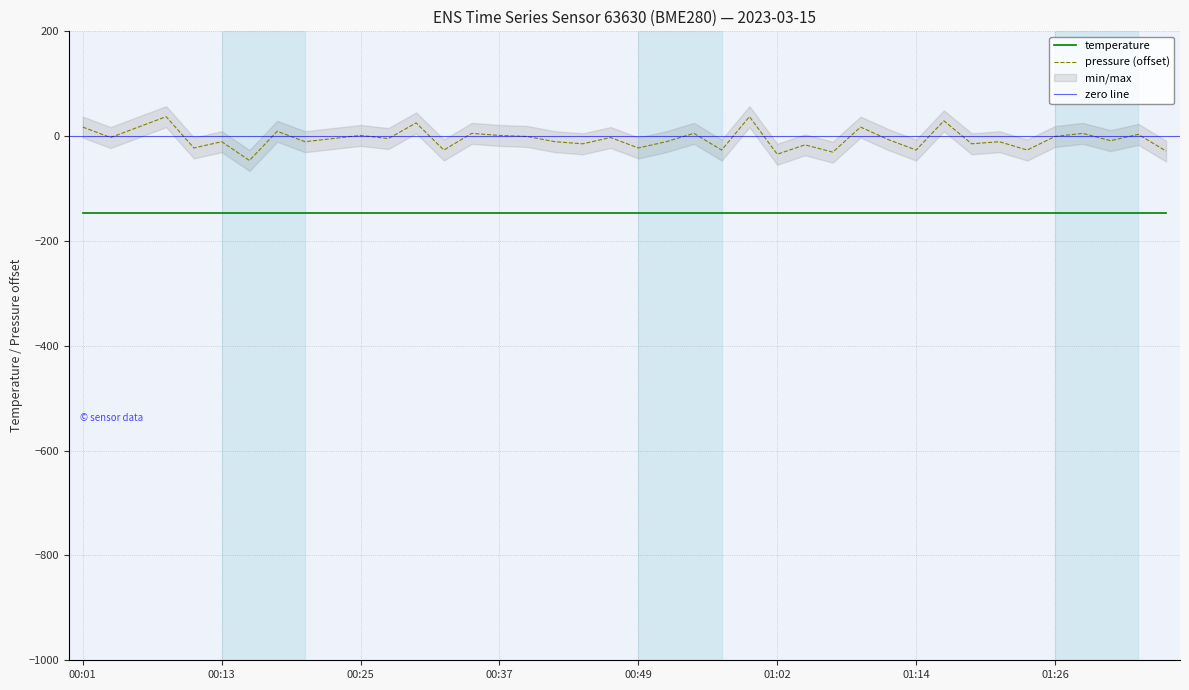

Is this an area chart (filled region under the line)?

No